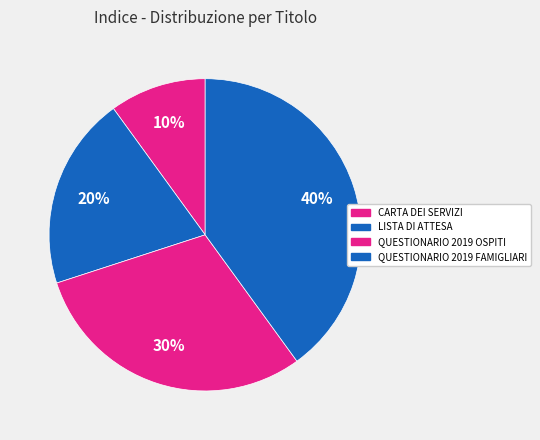

Does any single category account for the majority?

No